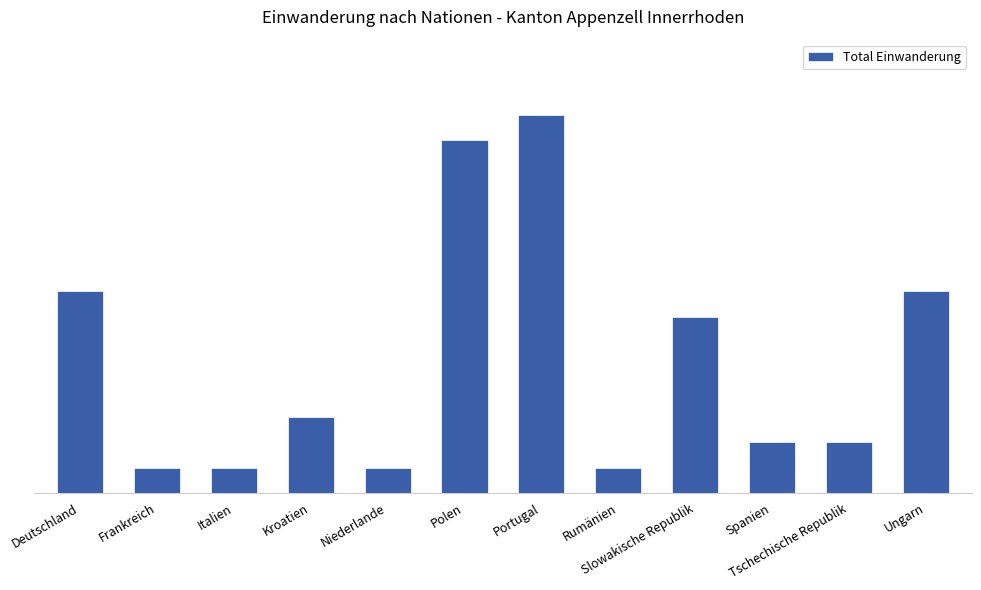

What is the minimum value shown in the chart?

1